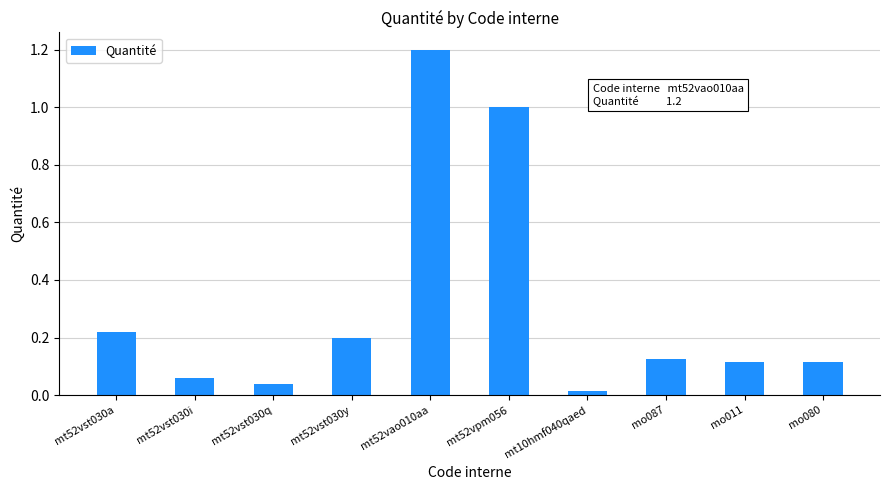

Is it true that the value at mo080 is 0.2?

False